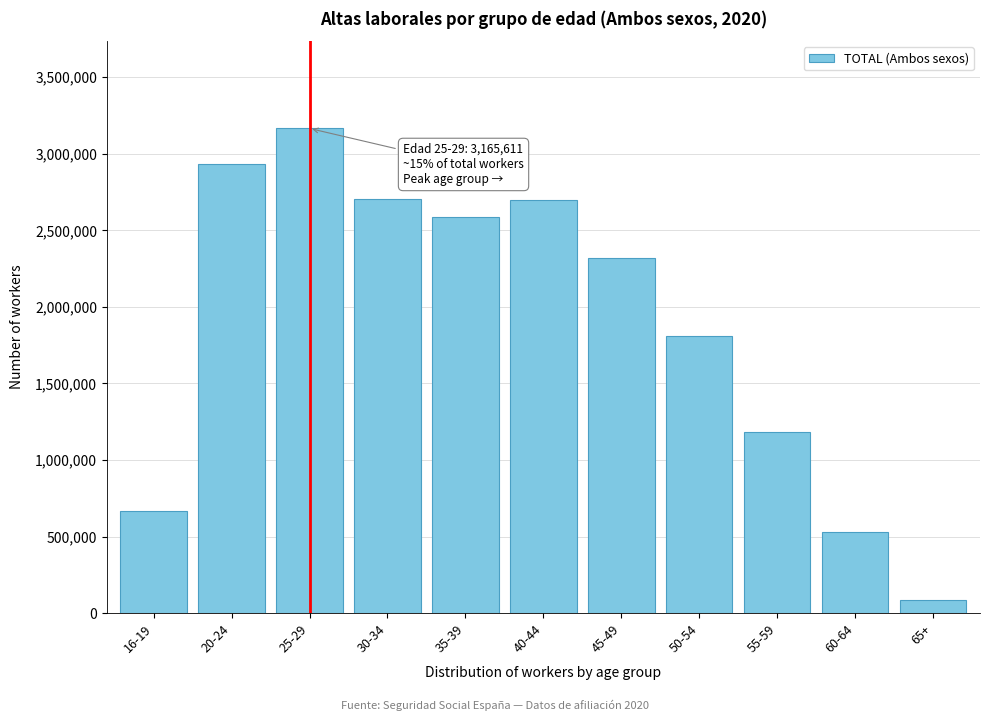

What is the approximate value at 20-24?

2934372